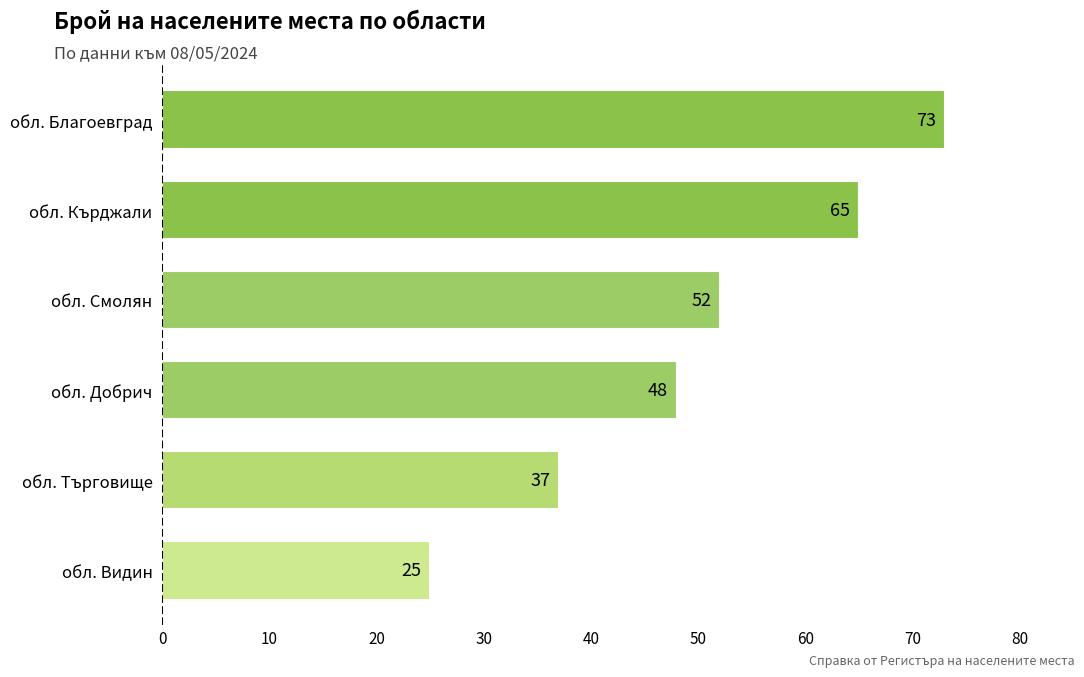

Is it true that the value at обл. Търговище is 37?

True